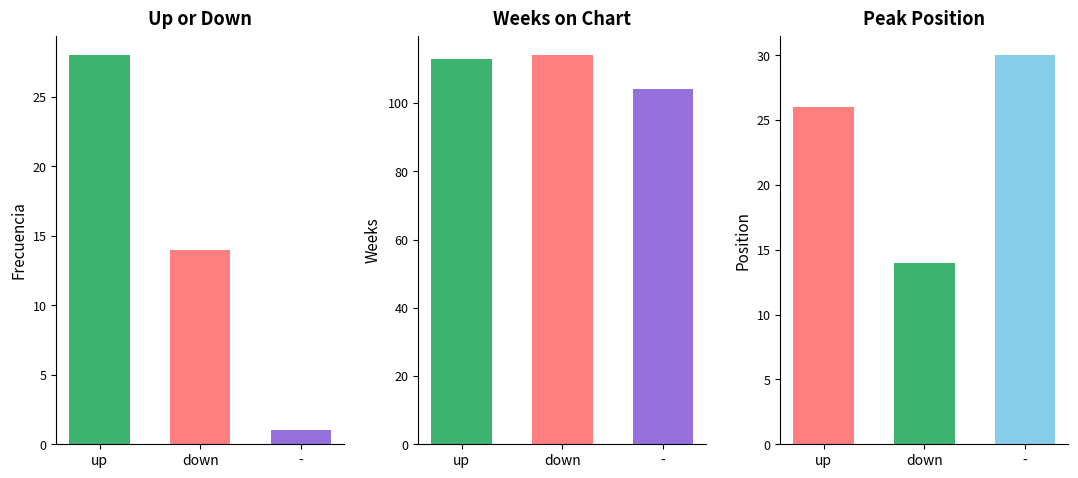

Which has a higher value, up or -?

up